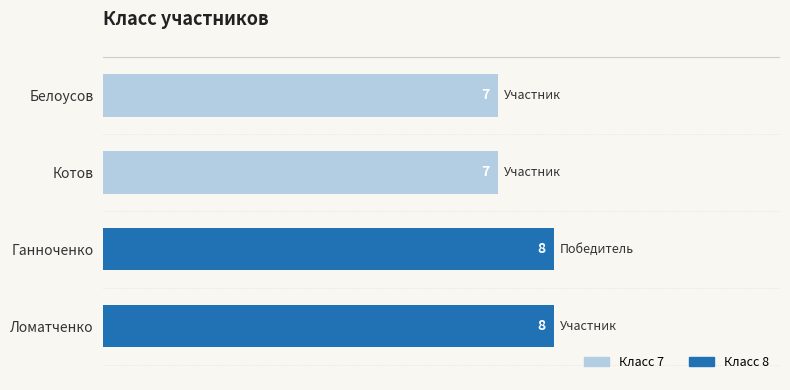

What are all the series names shown in the legend?

Класс 7, Класс 8